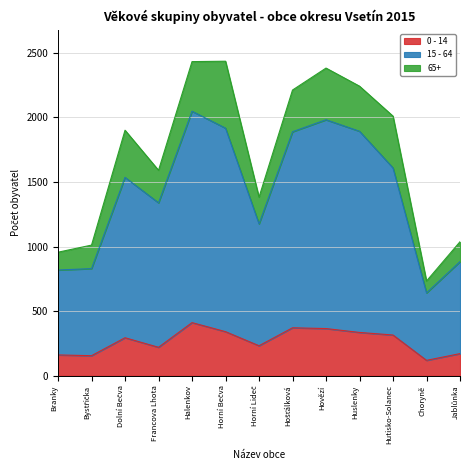

In 0 - 14, how many points are lower than both neighbors (excluding endpoints)?

4